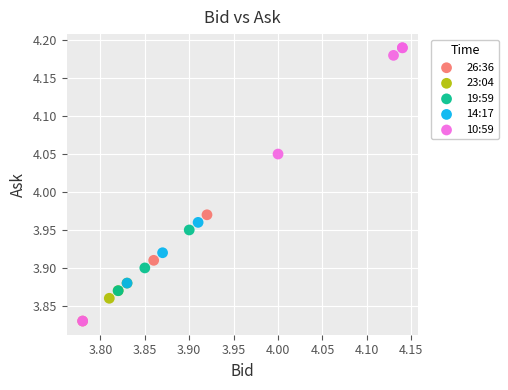

What are all the series names shown in the legend?

26:36, 23:04, 19:59, 14:17, 10:59